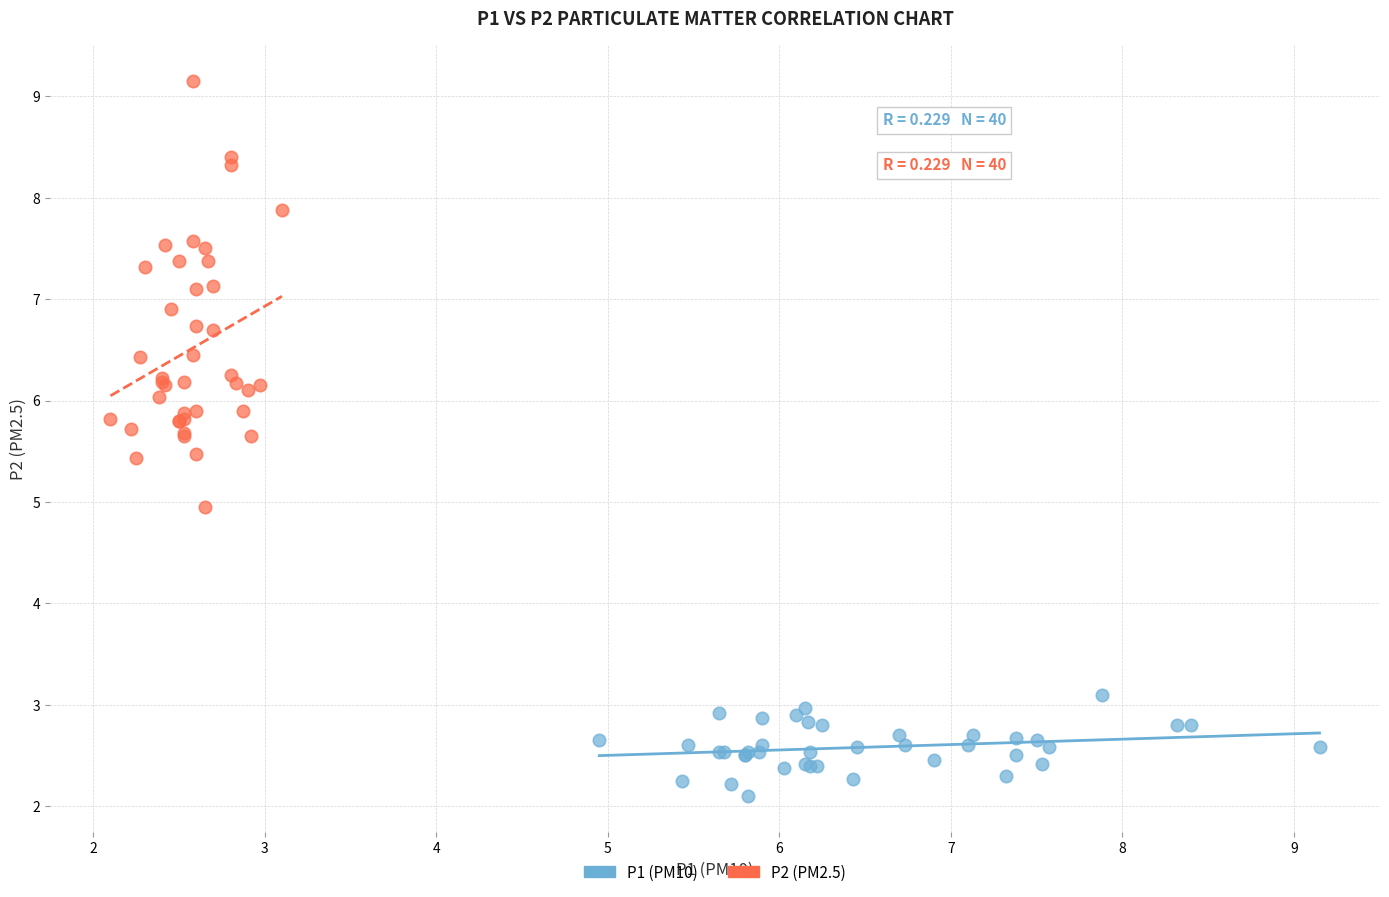

Which series has the largest Y range (max minus min)?

P2 (PM2.5)